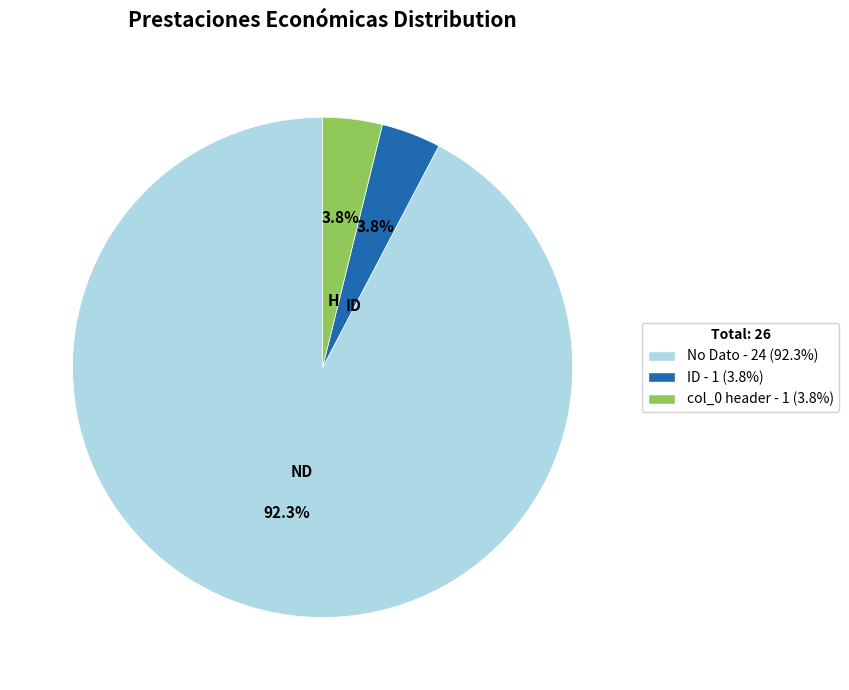

Is there any slice that represents more than half of the pie?

Yes